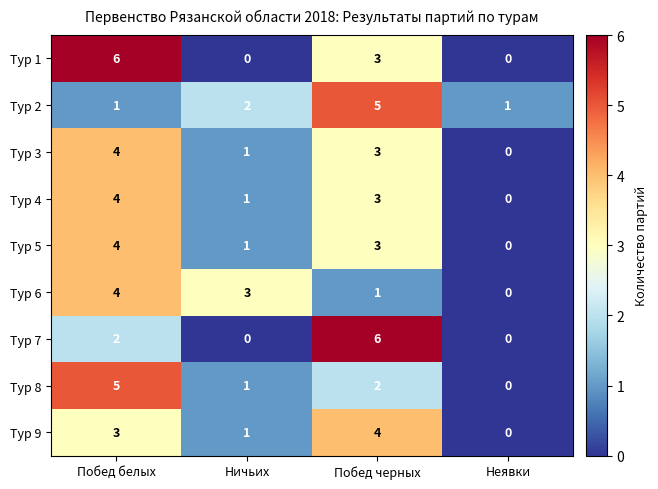

List the labels in order of Тур 3 value, smallest first.

Неявки, Ничьих, Побед черных, Побед белых